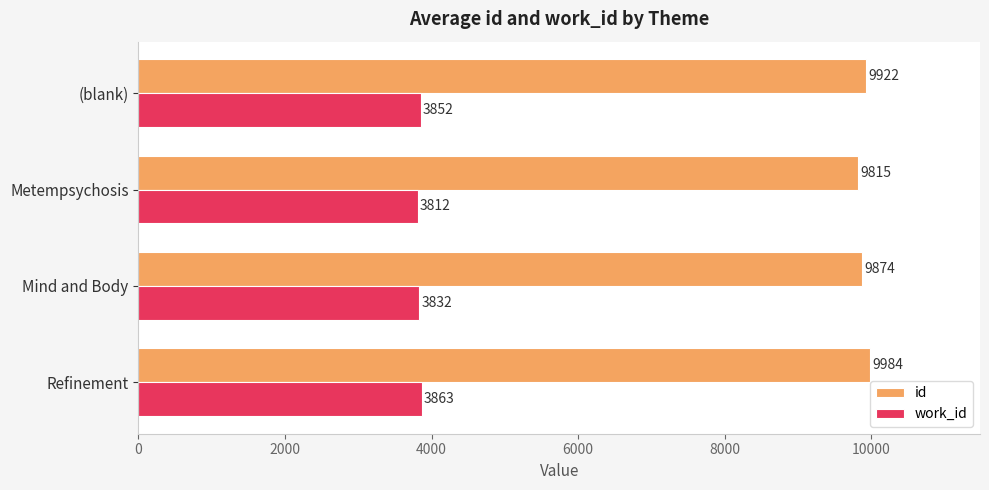

The value of id at Refinement is 2104.9. True or false?

False